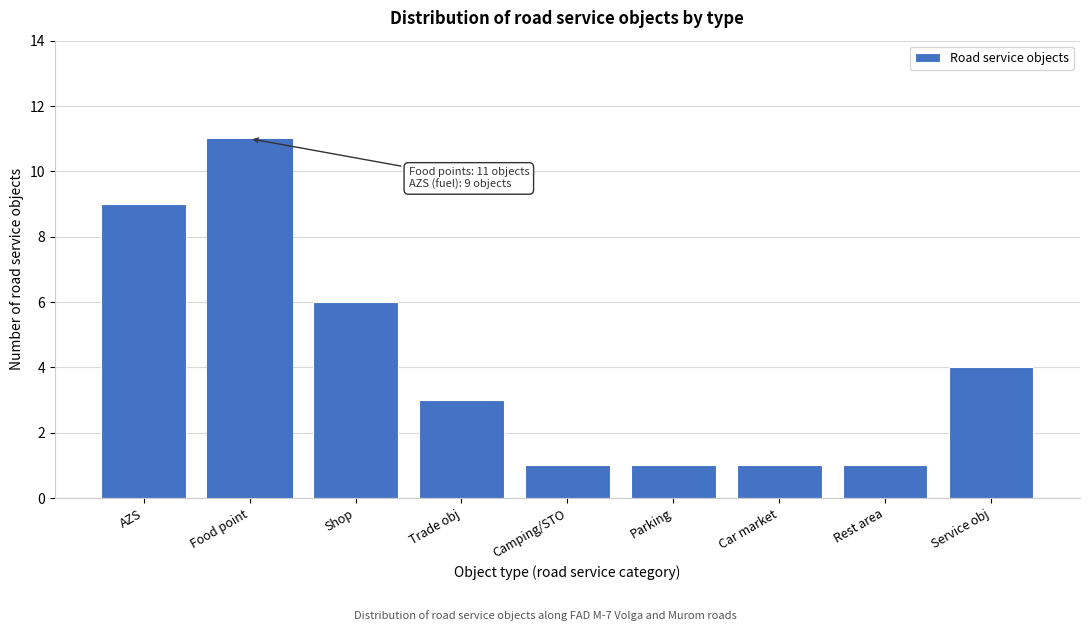

Reading right to left, what are all the values shown in this chart?

4	1	1	1	1	3	6	11	9